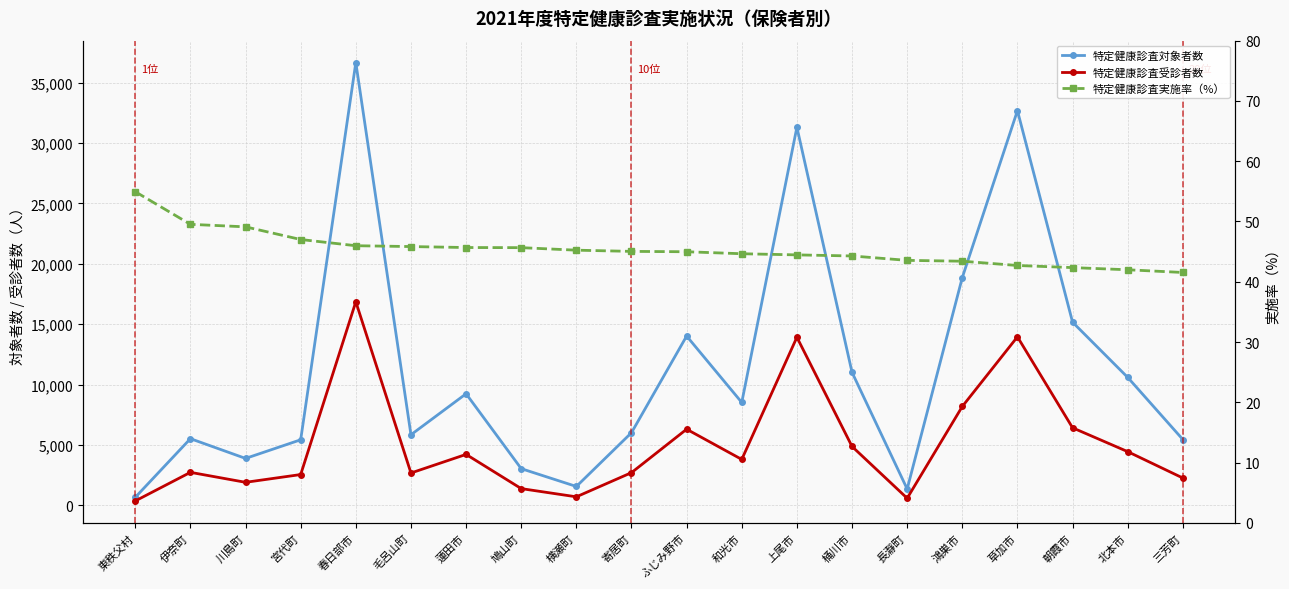

Count the number of data series in this chart.

3